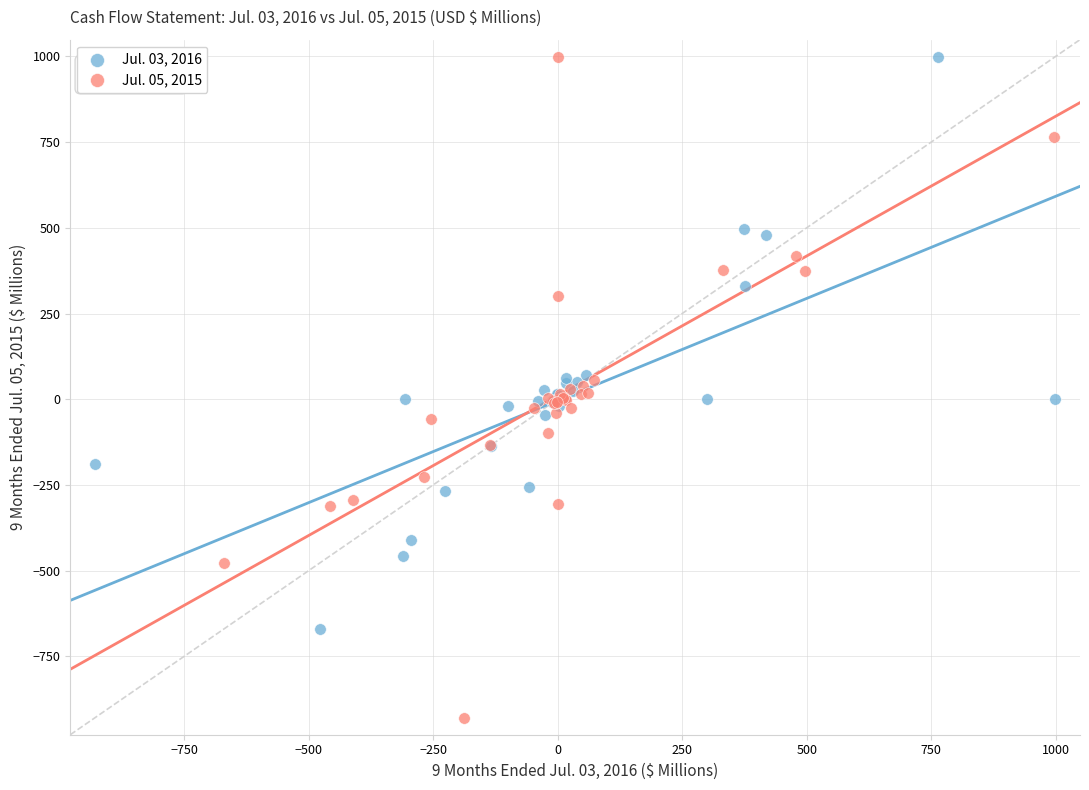

Which series has the largest Y range (max minus min)?

Jul. 05, 2015